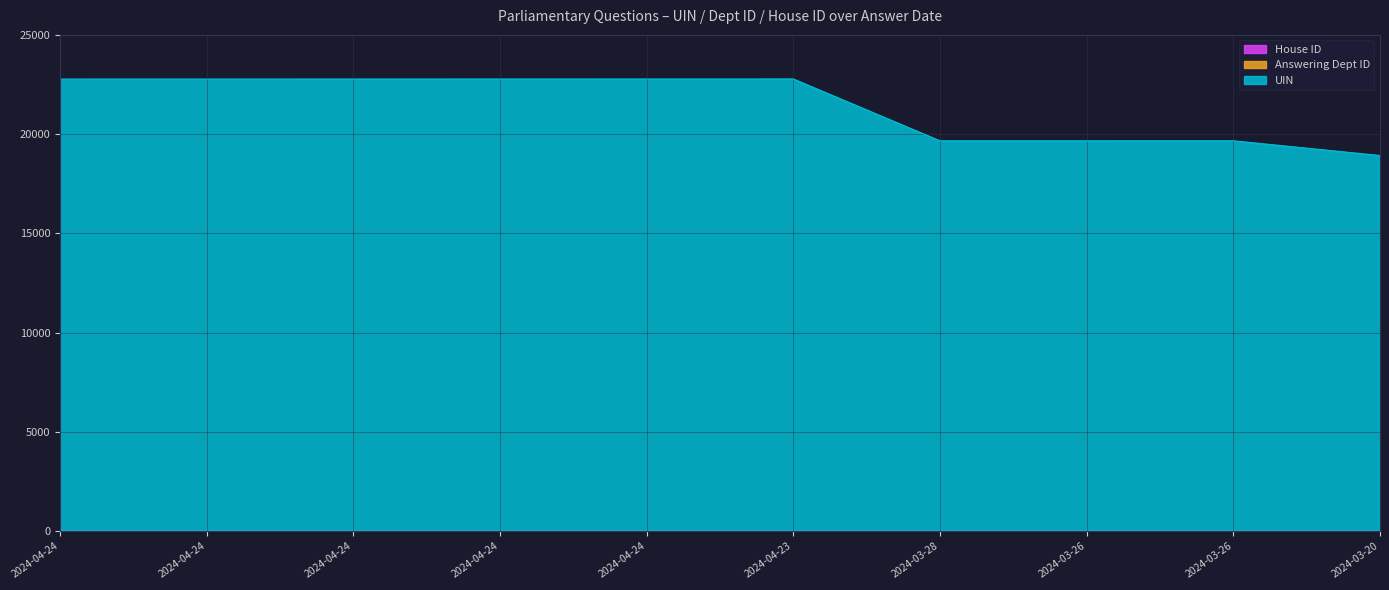

Count the number of categories in the chart.

10